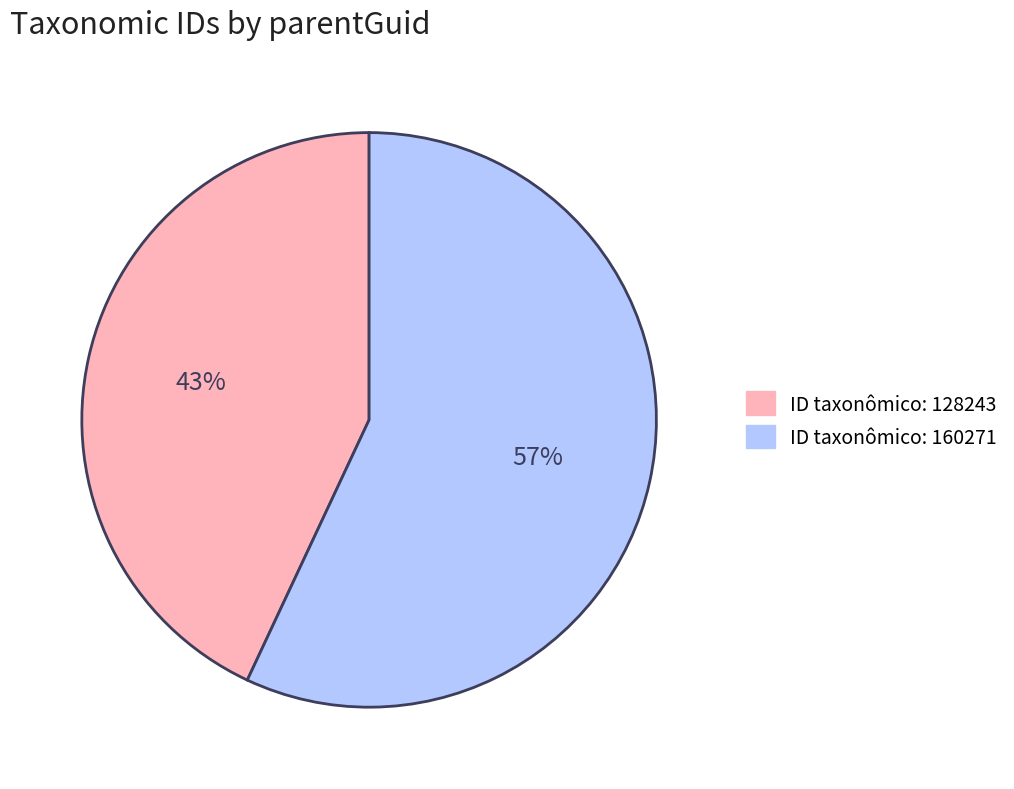

Is there any slice that represents more than half of the pie?

Yes